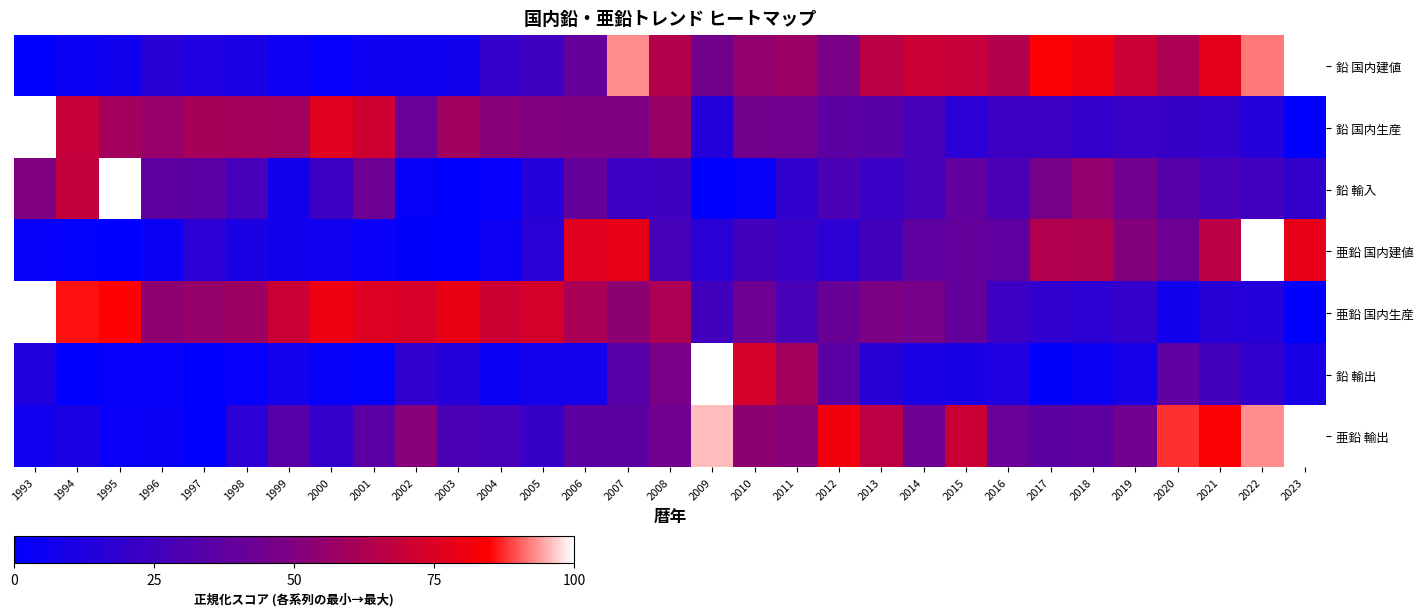

At how many categories does at least one series exceed 2?

31